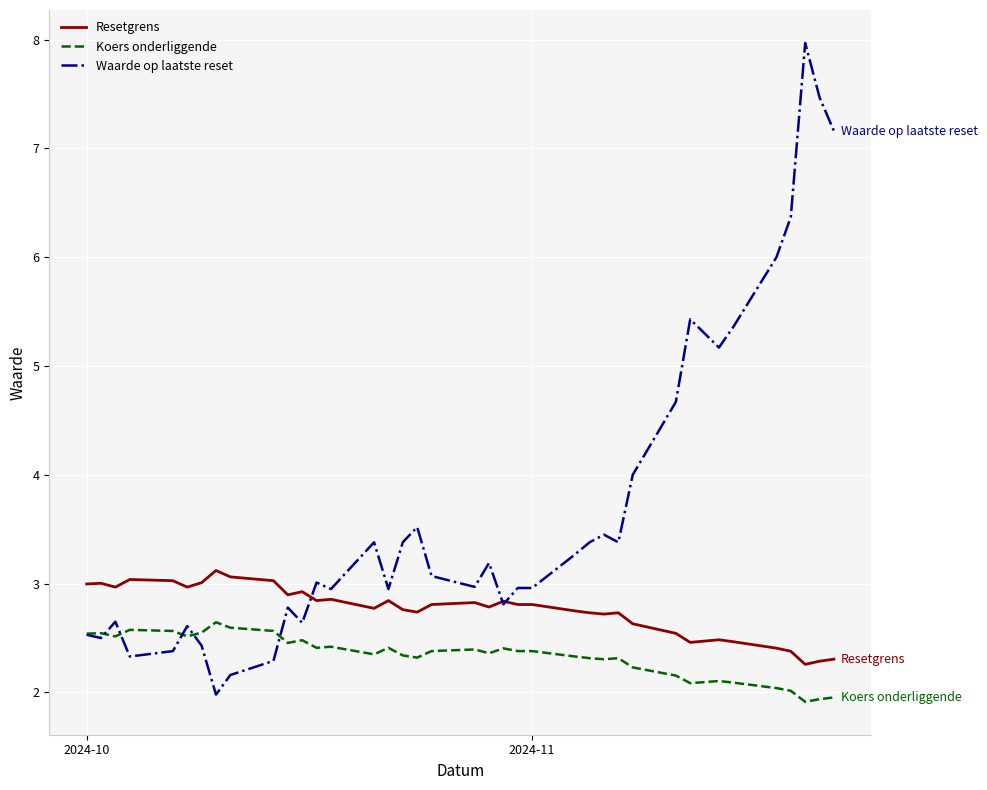

What is the maximum value for Resetgrens?

3.1